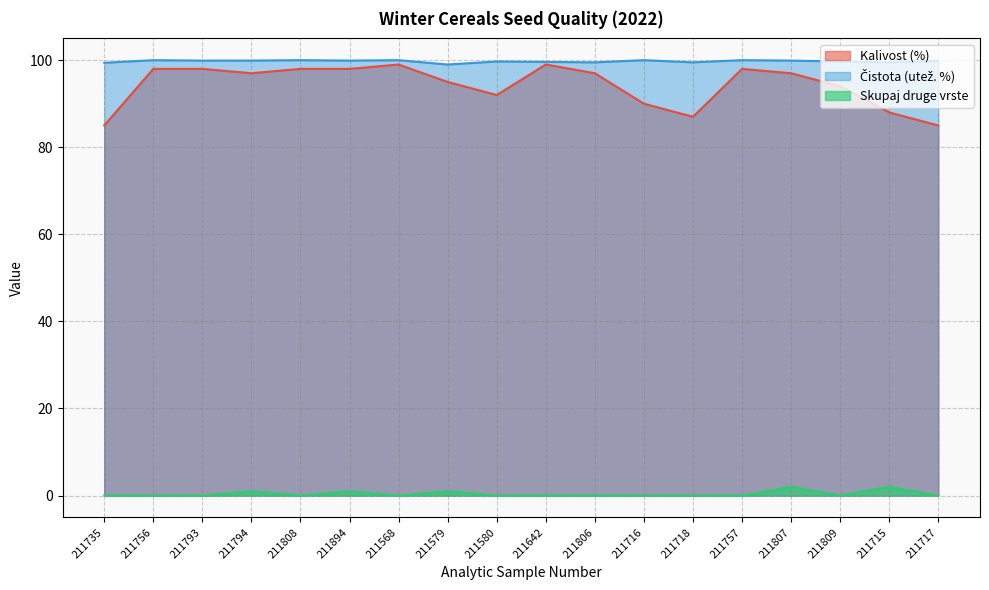

Rank the series by their maximum value, from highest to lowest.

Čistota (utež. %), Kalivost (%), Skupaj druge vrste